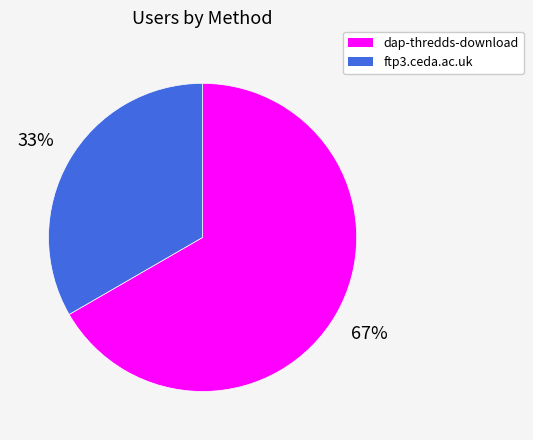

Approximately how many times larger is the value at ftp3.ceda.ac.uk compared to dap-thredds-download?

0.5